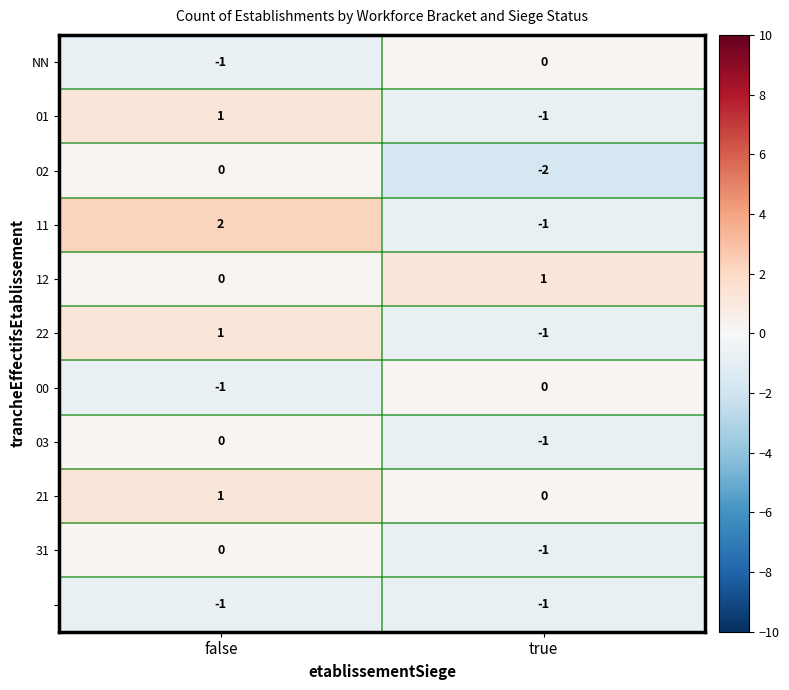

At which category is the sum across all series the highest?

false